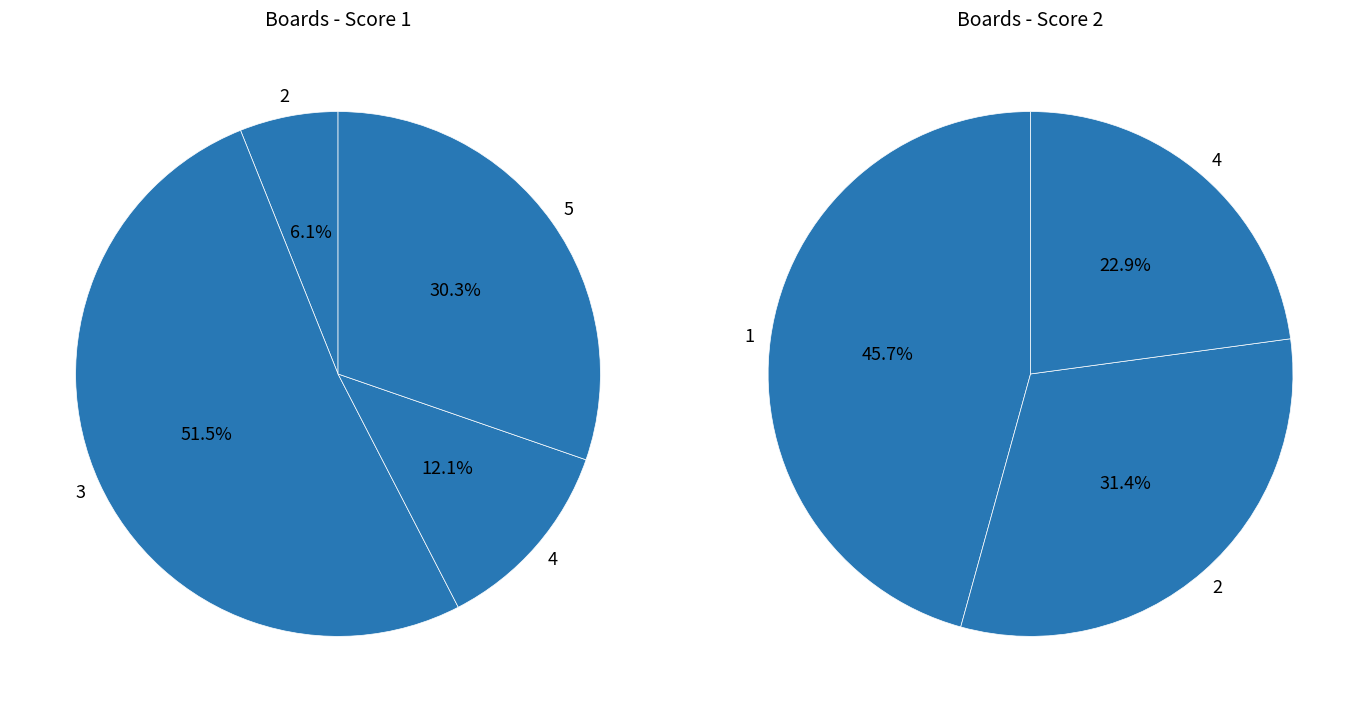

Is it true that 5 is 30% of the pie?

True